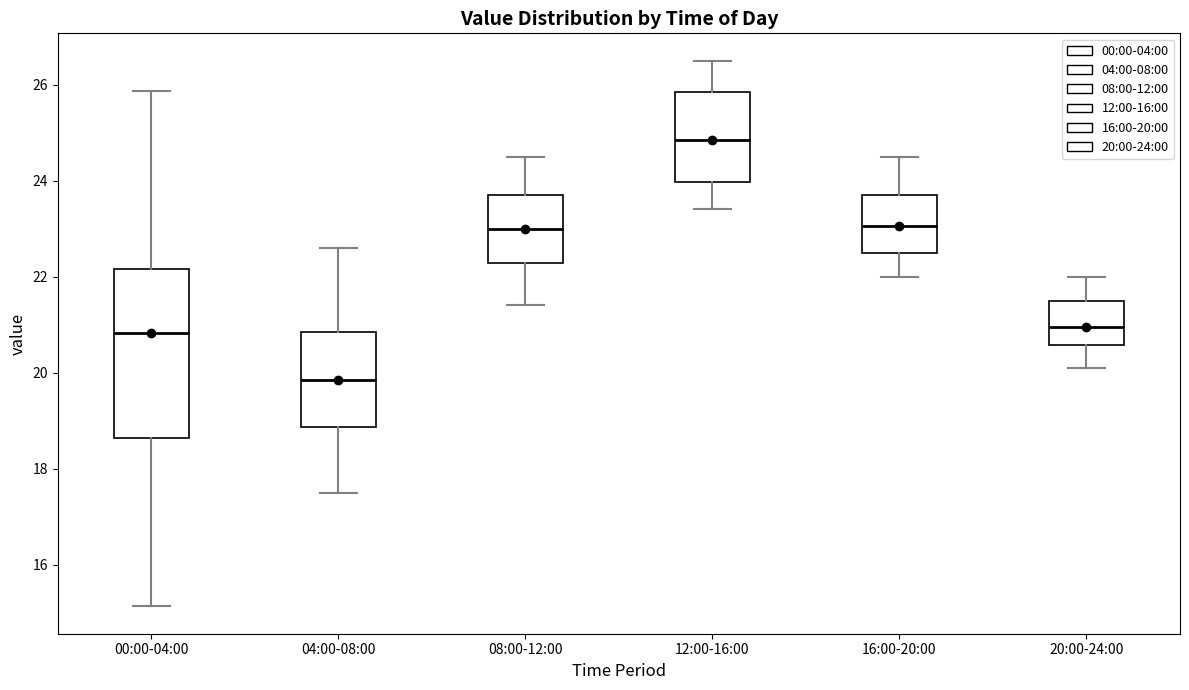

Where does the median line of the box for 20:00-24:00 sit on the y-axis? The values are not printed on the chart, so give them approximately, as read against the axis.

21.0